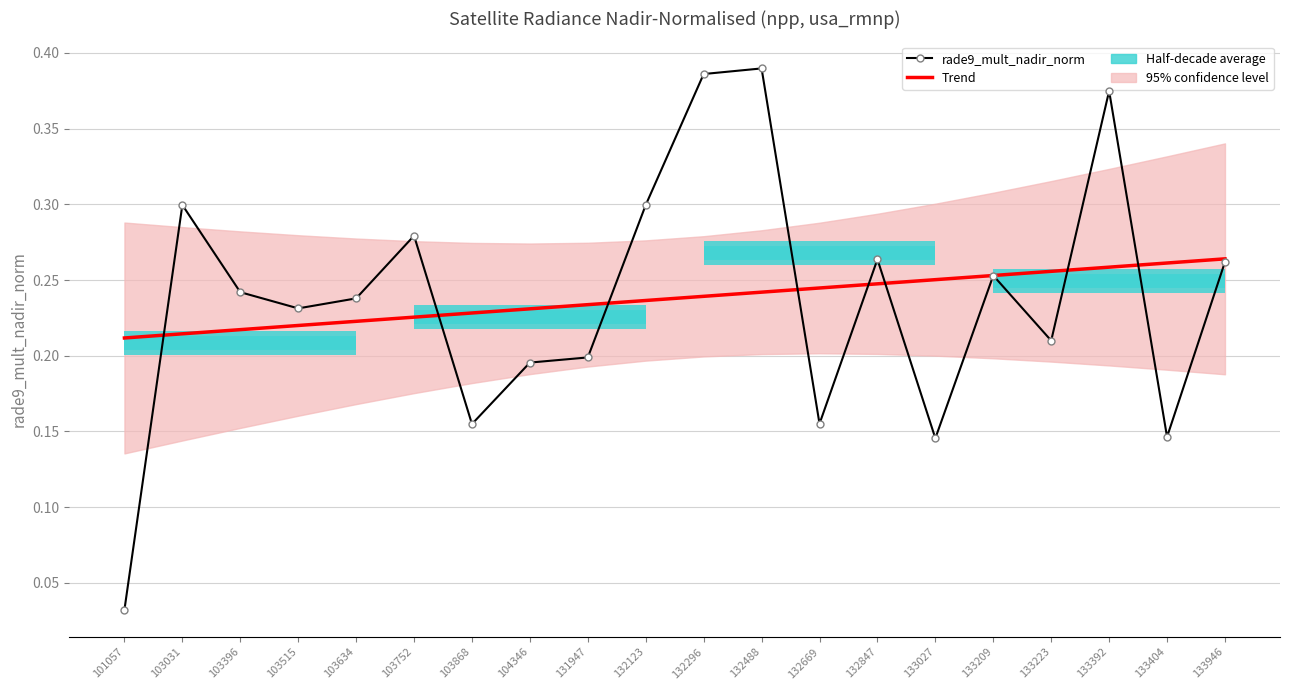

At how many categories does at least one series exceed 0?

20